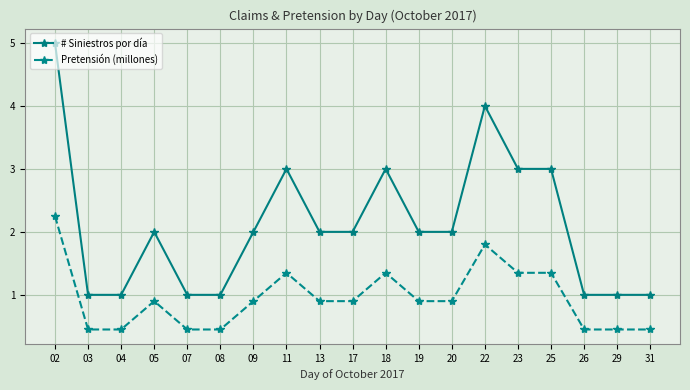

Which series has the widest spread of values?

# Siniestros por día